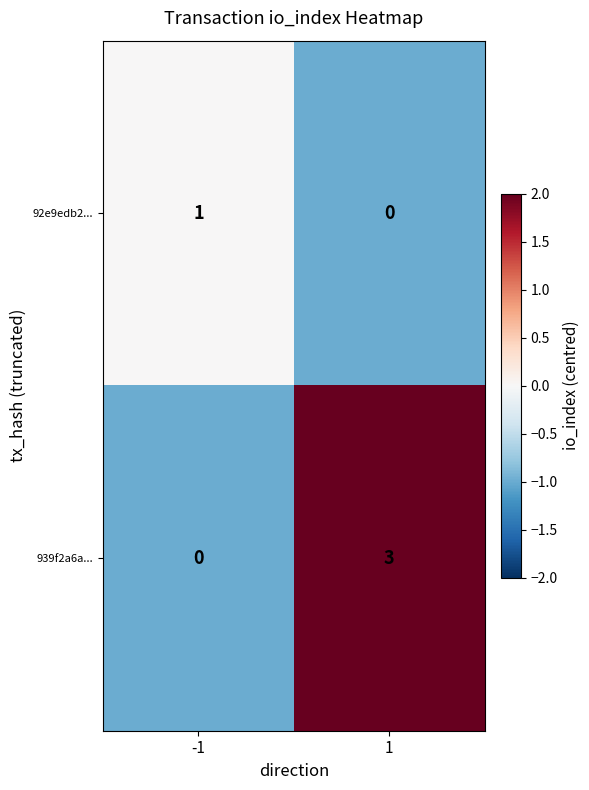

How many categories are shown in the chart?

2